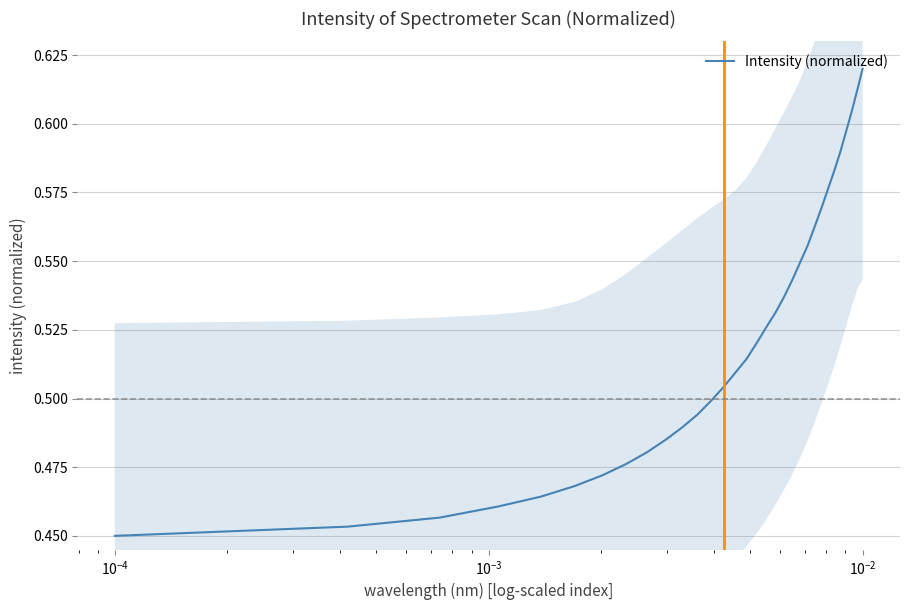

Reading left to right, transcribe all the data shown in this chart.

0.5	0.5	0.5	0.5	0.5	0.5	0.5	0.5	0.5	0.5	0.5	0.5	0.5	0.5	0.5	0.5	0.5	0.5	0.5	0.5	0.5	0.5	0.6	0.6	0.6	0.6	0.6	0.6	0.6	0.6	0.6	0.6